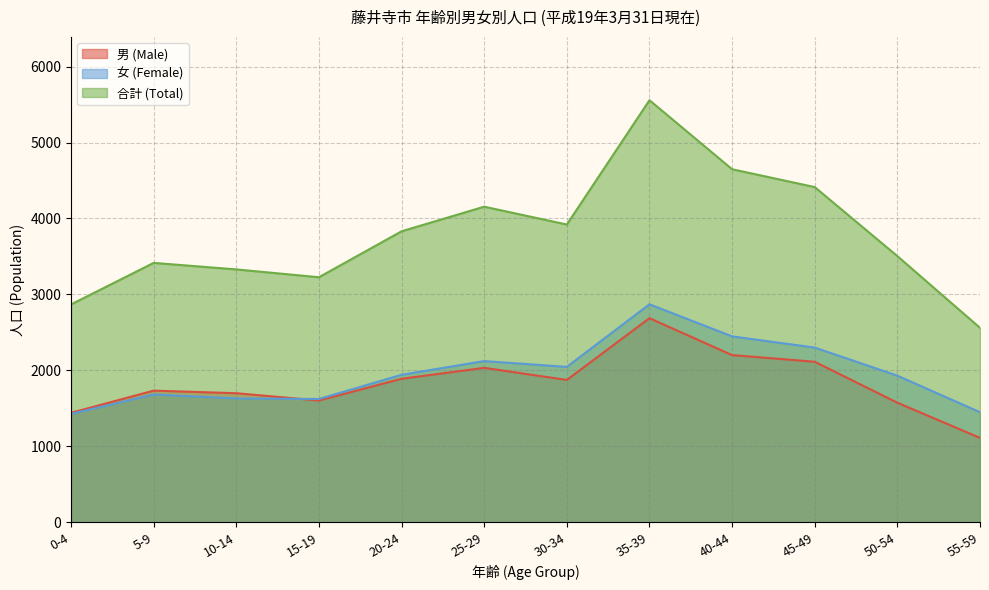

What position from the left is 10-14?

3